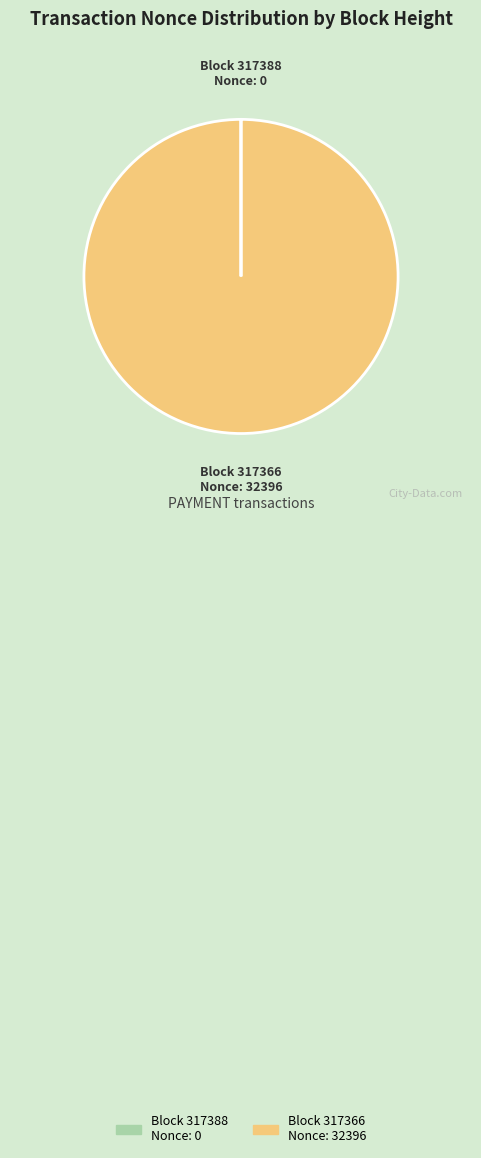

Does any single category account for the majority?

Yes